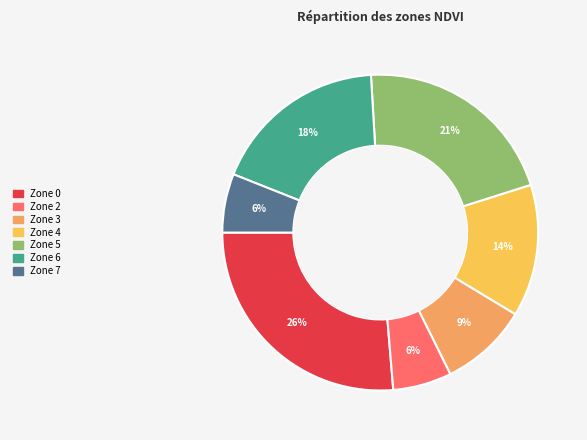

Does any single category account for the majority?

No